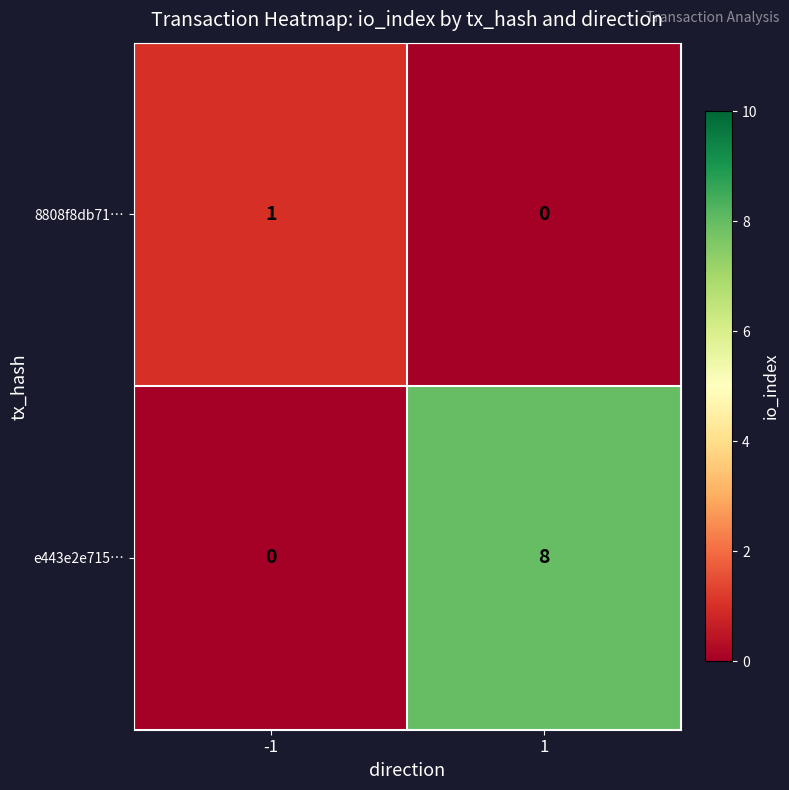

At which category is the sum across all series the highest?

1